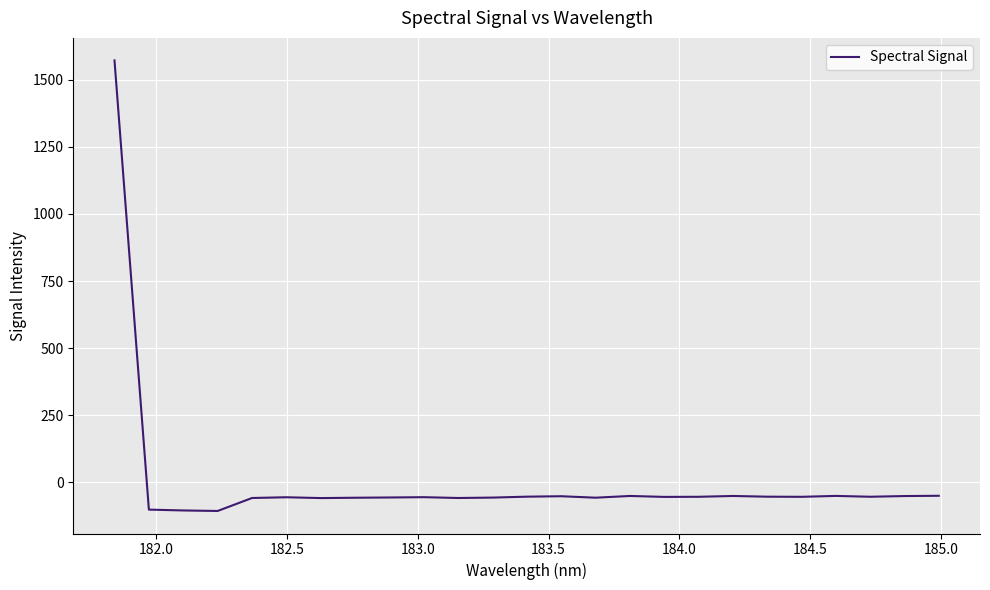

What is the minimum value shown in the chart?

-107.3